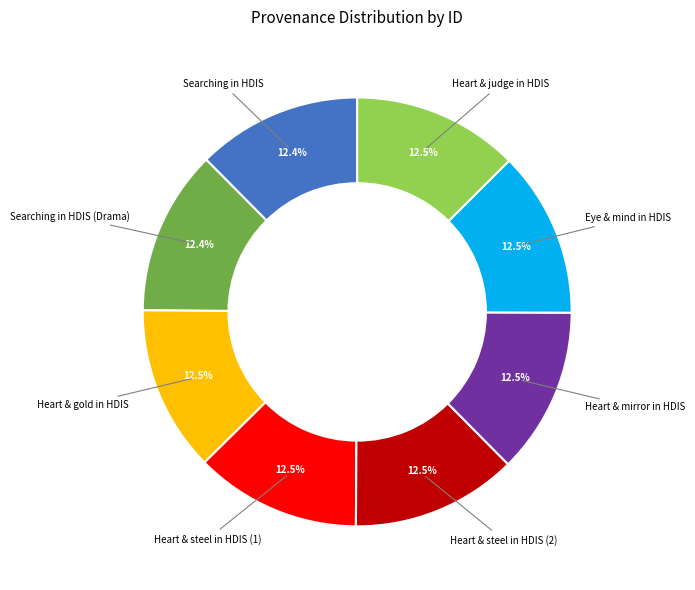

What is the ratio of the value at Heart & gold in HDIS to the value at Searching in HDIS (Drama)?

1.0